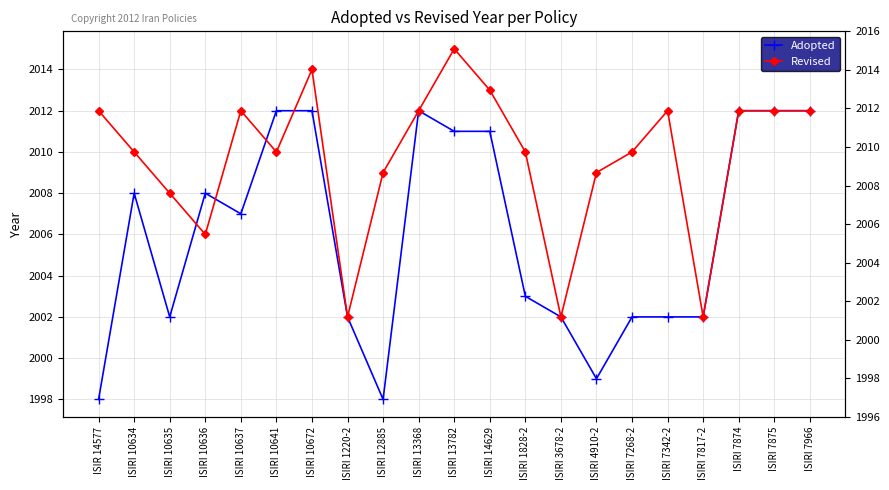

Reading left to right, list all the values displayed in this chart.

Adopted: 1998	2008	2002	2008	2007	2012	2012	2002	1998	2012	2011	2011	2003	2002	1999	2002	2002	2002	2012	2012	2012
Revised: 2012	2010	2008	2006	2012	2010	2014	2002	2009	2012	2015	2013	2010	2002	2009	2010	2012	2002	2012	2012	2012